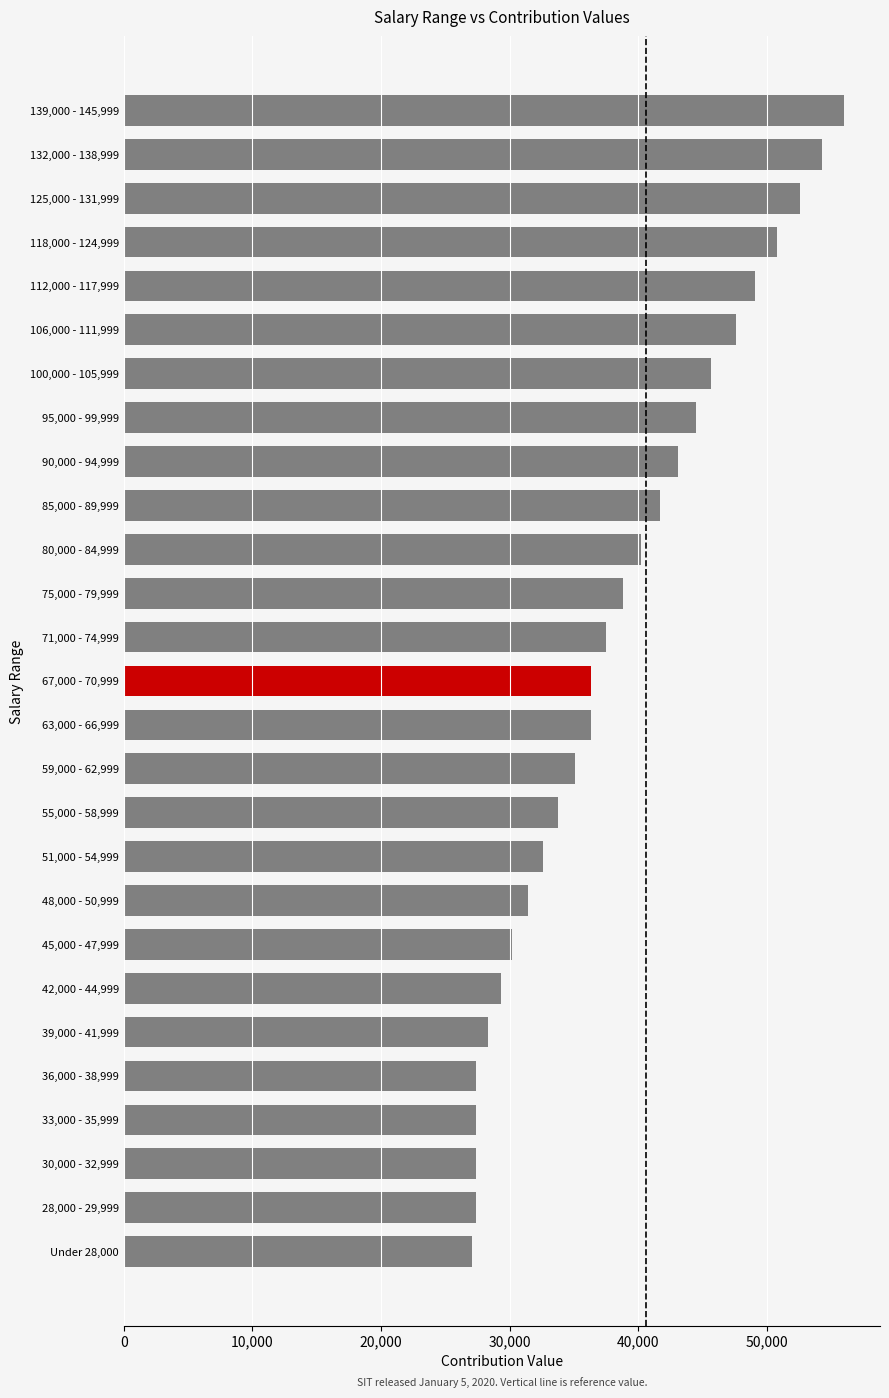

Reading top to bottom, extract all data points from this chart.

56000	54300	52600	50800	49100	47600	45700	44500	43100	41700	40200	38800	37500	36300	36300	35100	33800	32600	31400	30200	29300	28300	27400	27400	27400	27400	27100